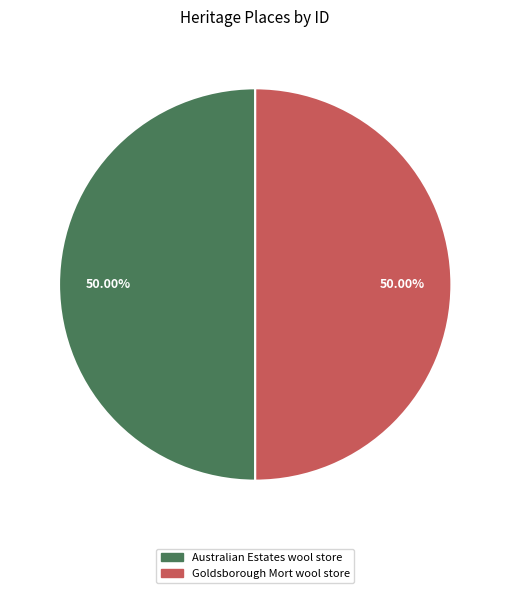

The Australian Estates wool store slice represents 43% of the pie. True or false?

False